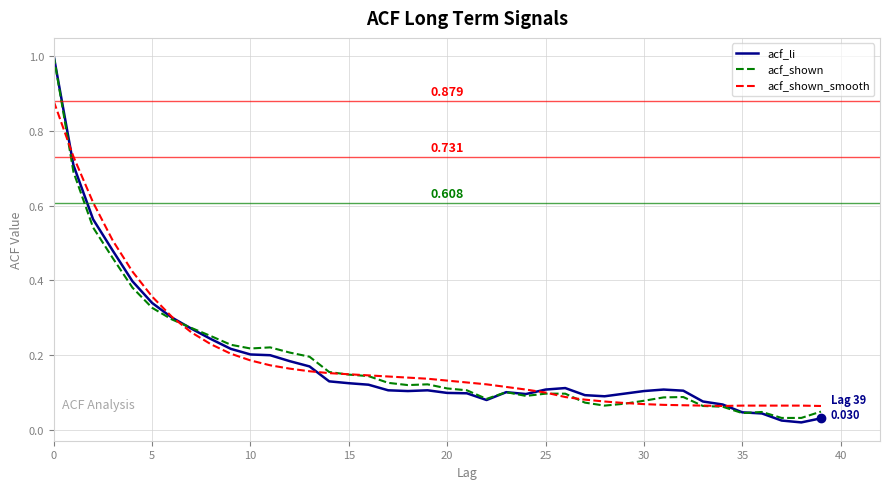

Which series ends up on top after the final intersection of acf_li and acf_shown?

acf_shown